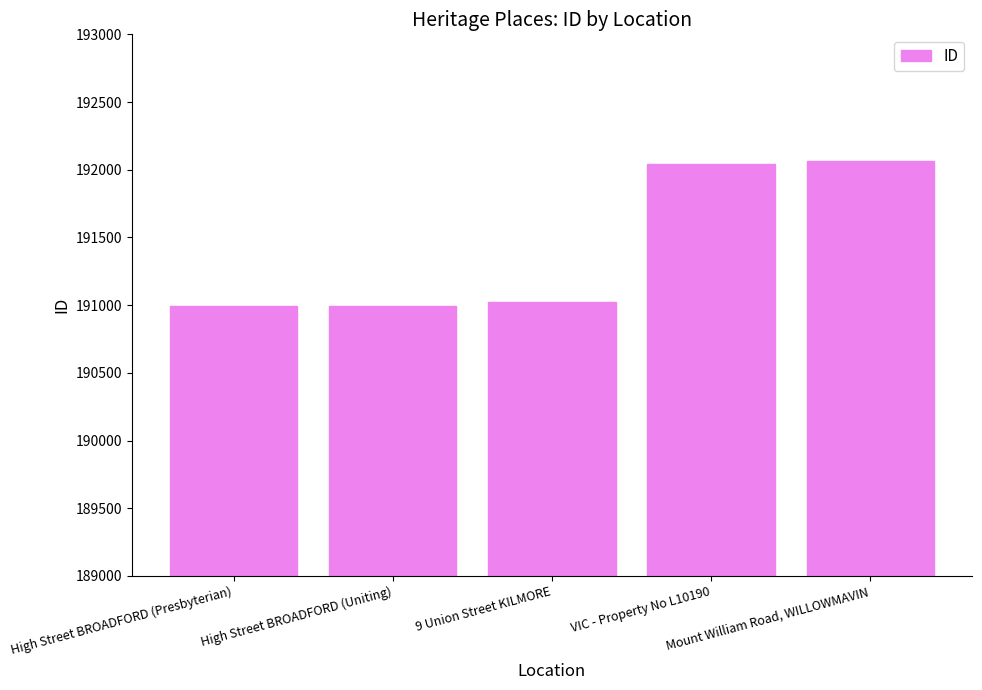

How many bars are there in total?

5